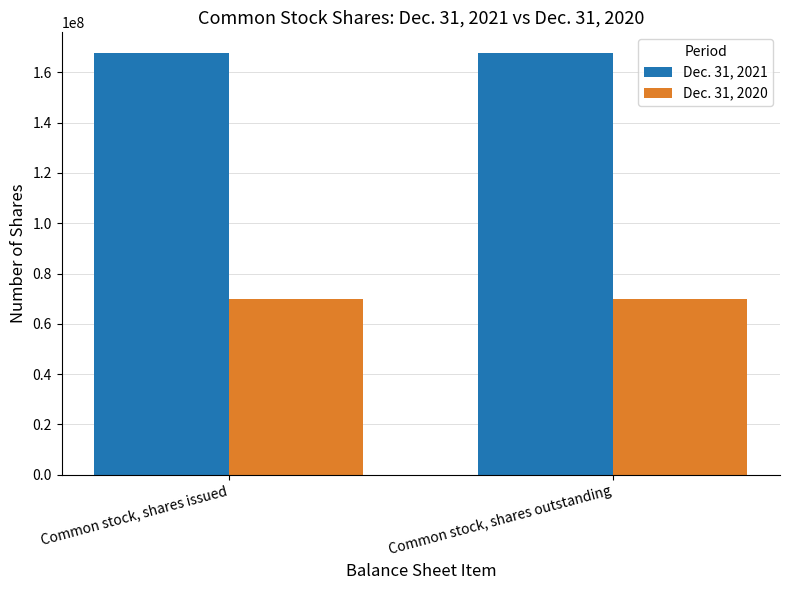

What is the value of the Dec. 31, 2020 bar at the 2nd from the left?

69885084